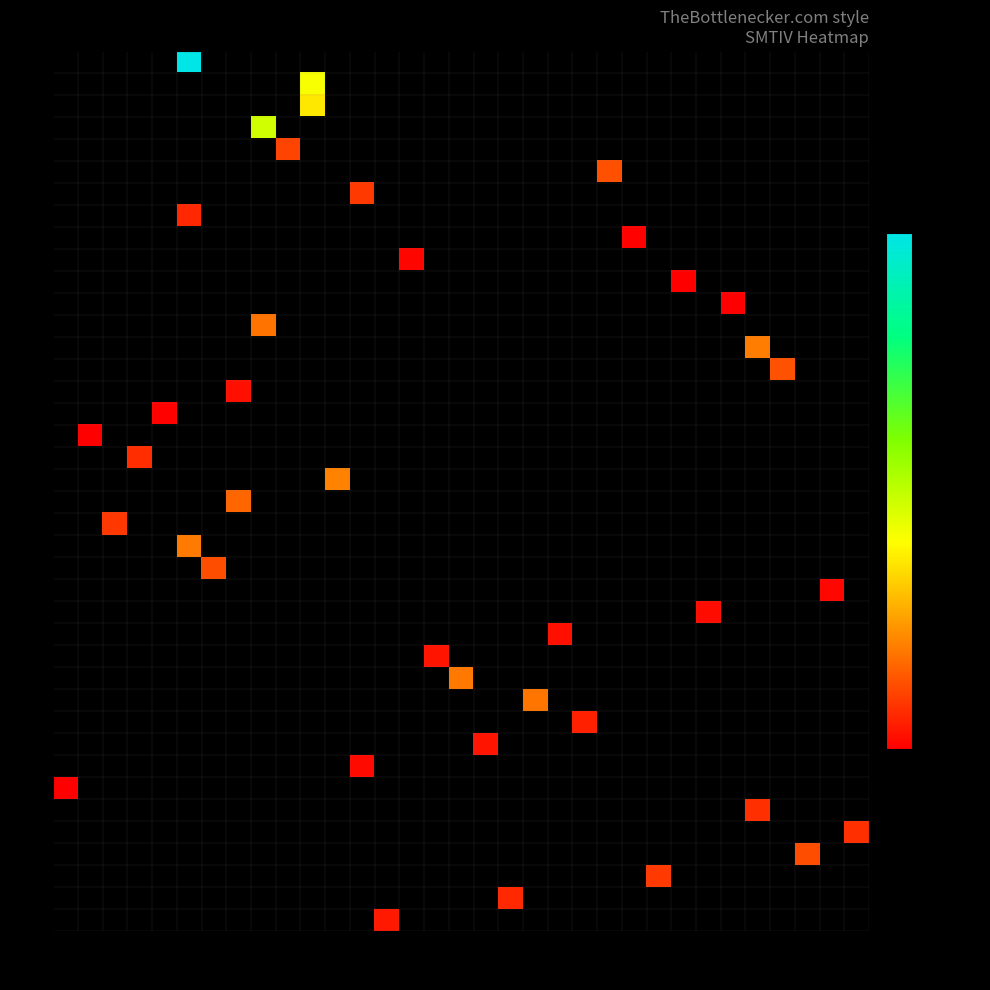

Count the number of data series in this chart.

40